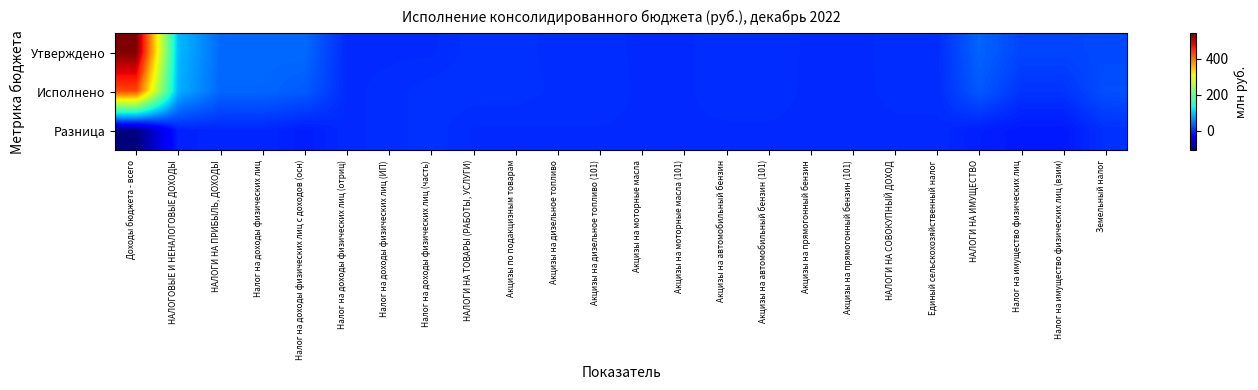

Rank the series at Акцизы на автомобильный бензин from highest to lowest value.

Исполнено, Утверждено, Разница